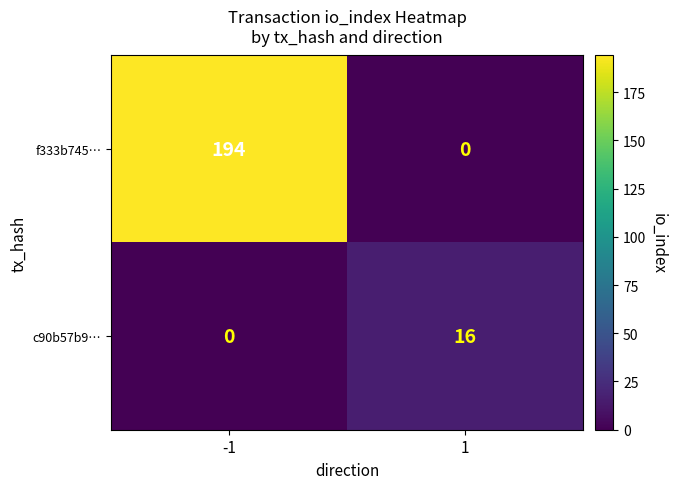

Reading left to right, list all the values displayed in this chart.

f333b745…: -1=194	1=0
c90b57b9…: -1=0	1=16